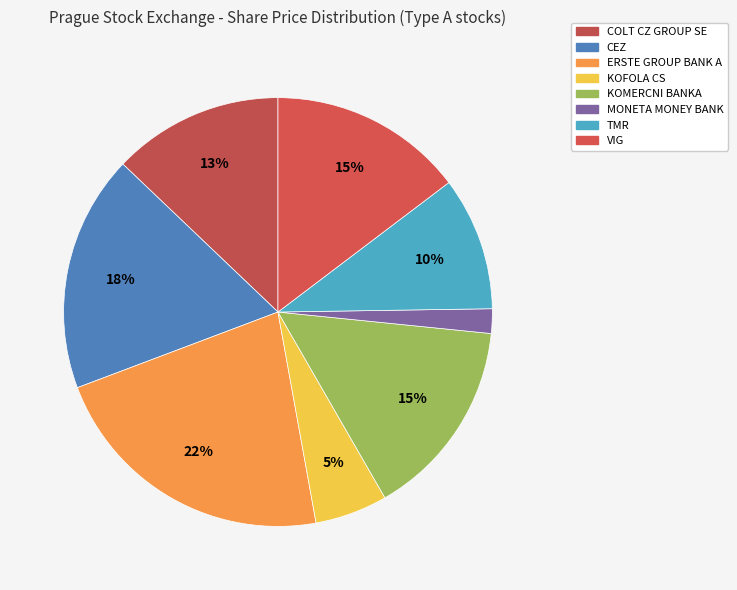

To the nearest percent, what is the difference between the largest and smallest slice percentages?

20%